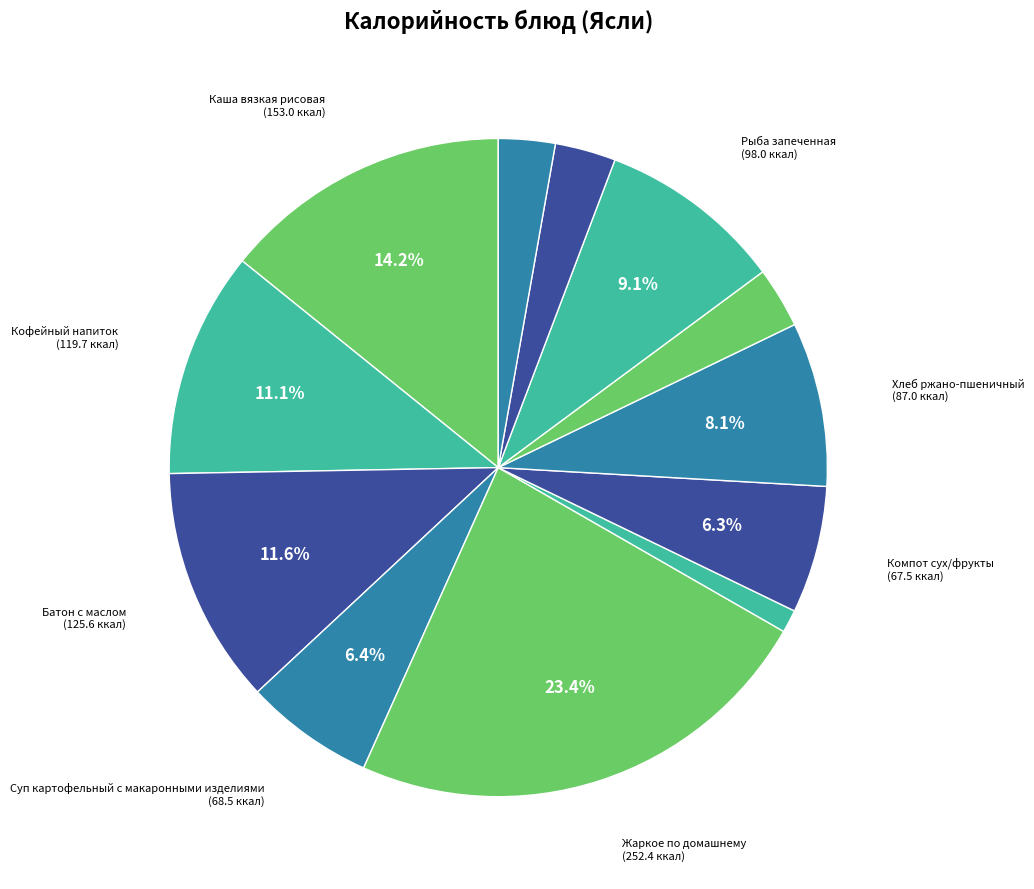

How many segments does this pie chart have?

12